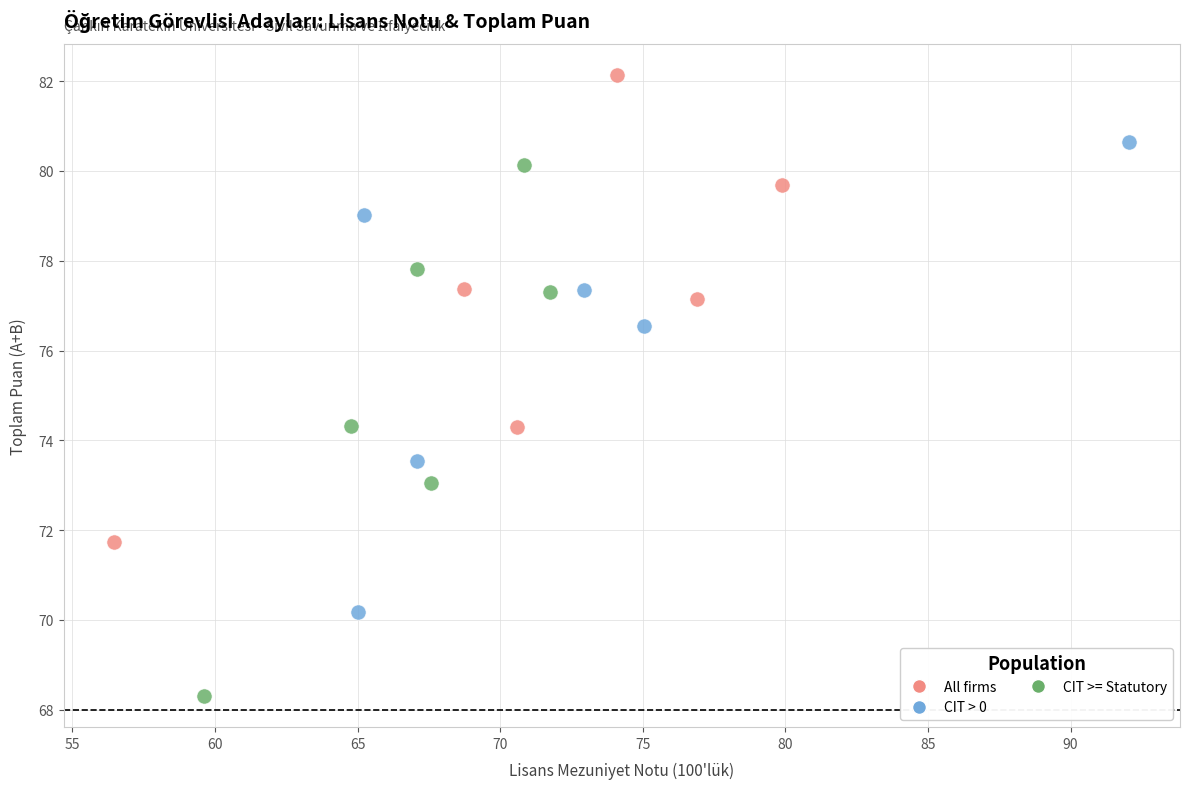

Which series contains the lowest Y value?

CIT >= Statutory